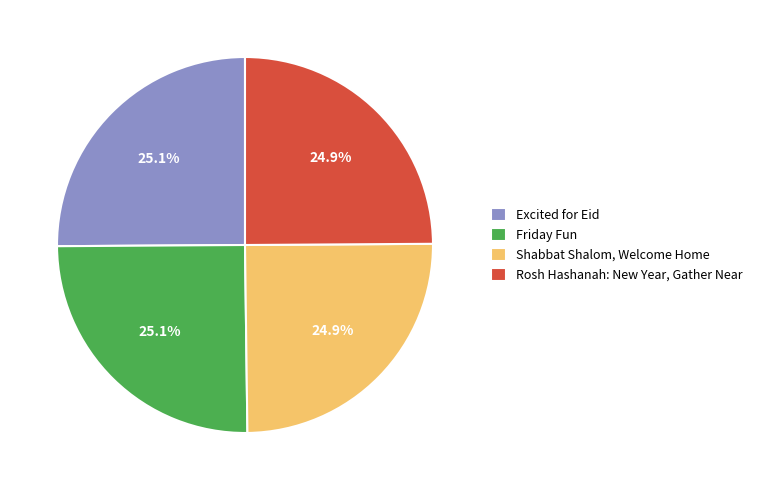

How much of the chart is everything except Shabbat Shalom, Welcome Home?

75.1%